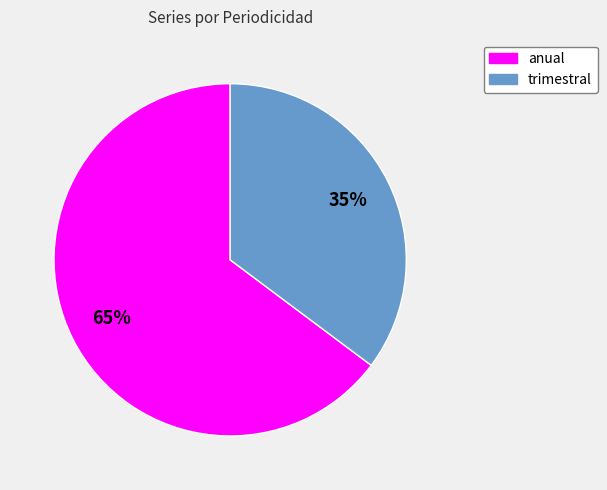

Which category accounts for the majority?

anual